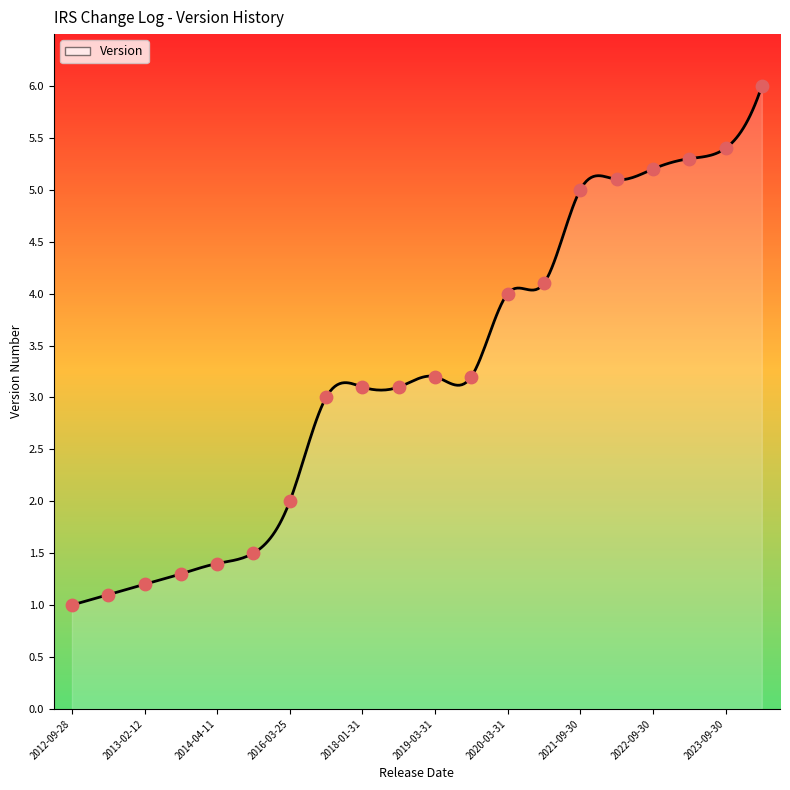

What is the ratio of the value at 2020-03-31 to the value at 2015-03-16?

2.7